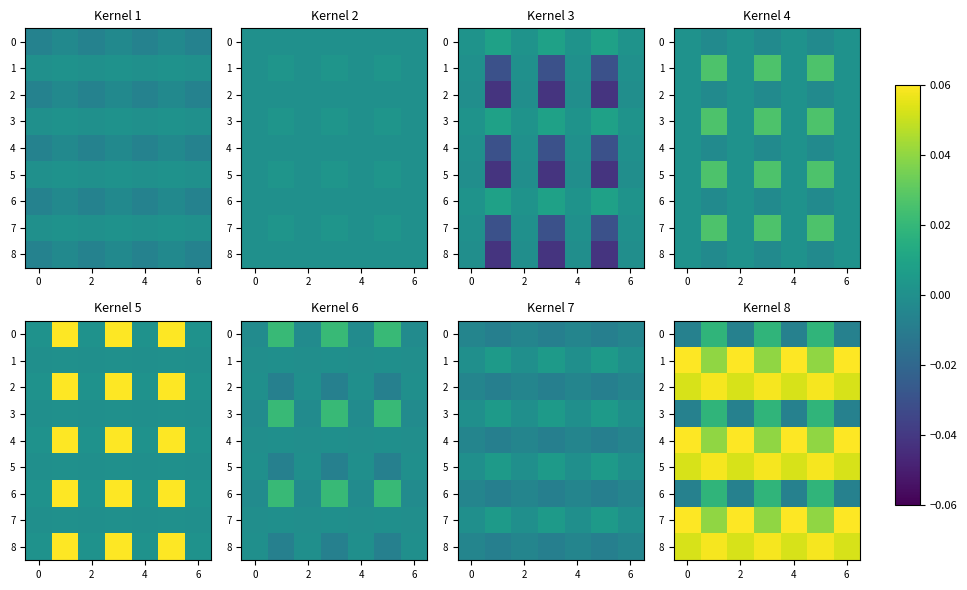

Between 4 and 2, which is larger?

4